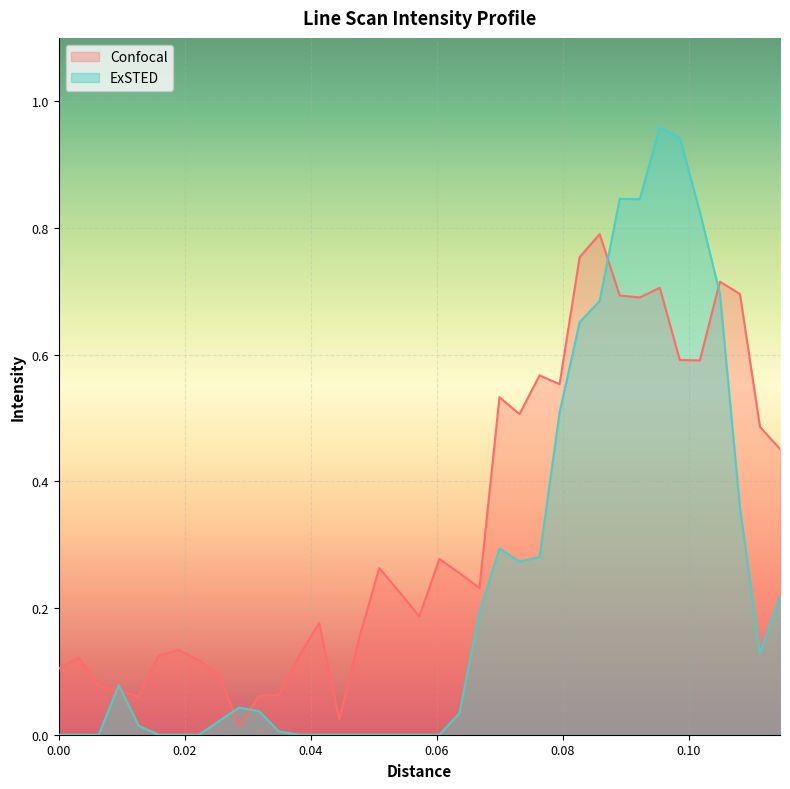

List the series in order of their overall mean, lowest first.

ExSTED, Confocal